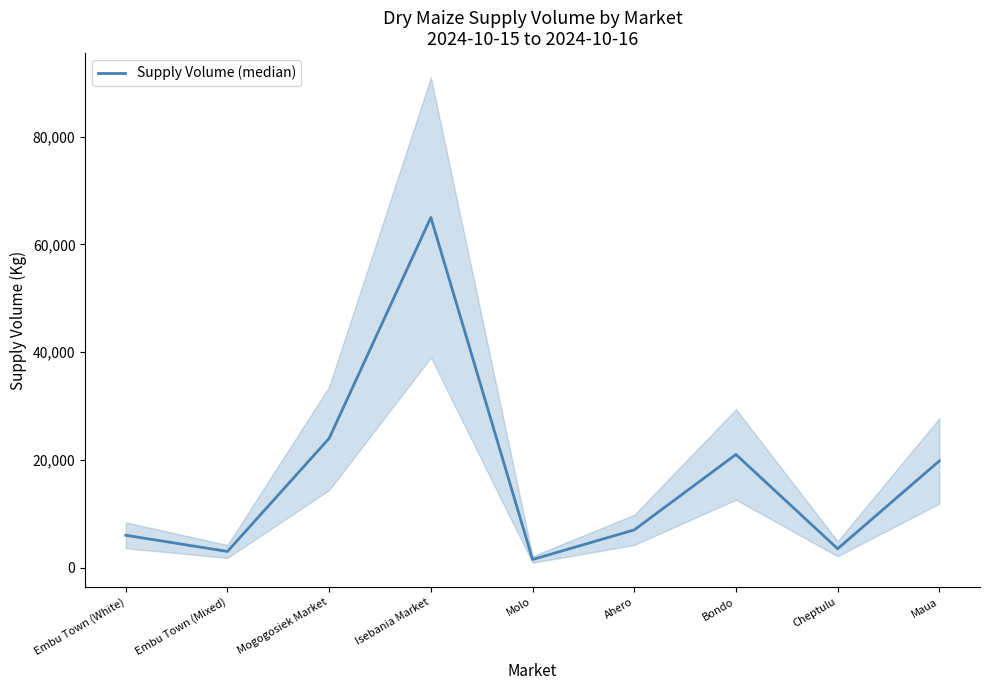

What is the value of the 6th point from the left?

7000